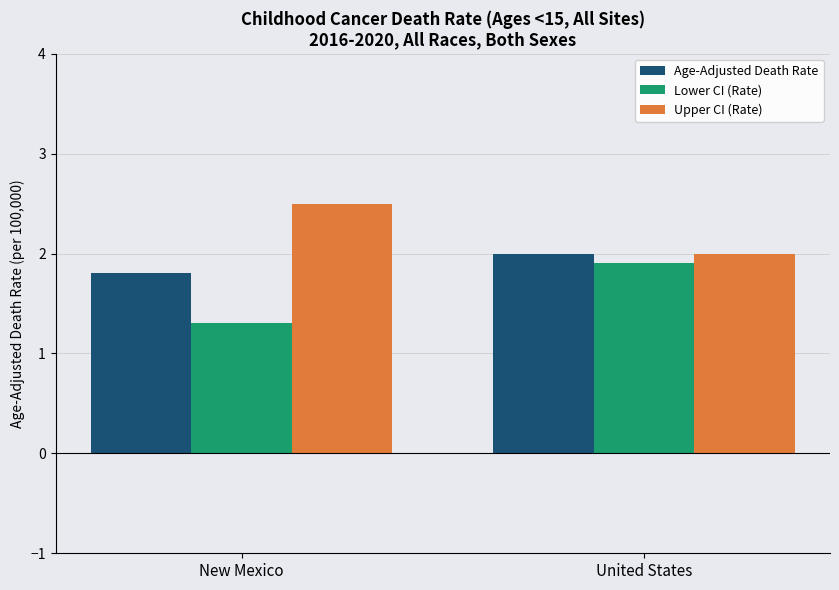

At which label does Lower CI (Rate) reach its minimum?

New Mexico